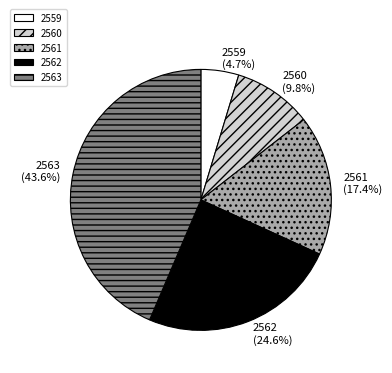

To the nearest percent, what is the difference between the largest and smallest slice percentages?

39%